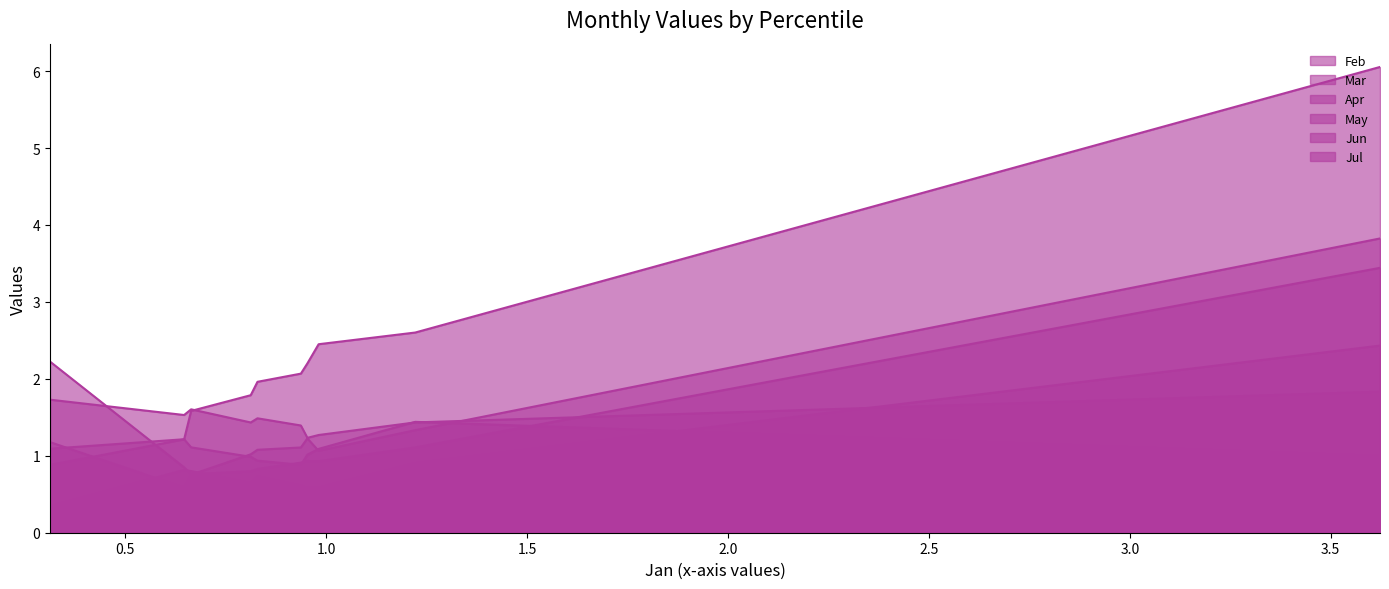

What is the difference between the May values at pct75 and pct05?

0.1